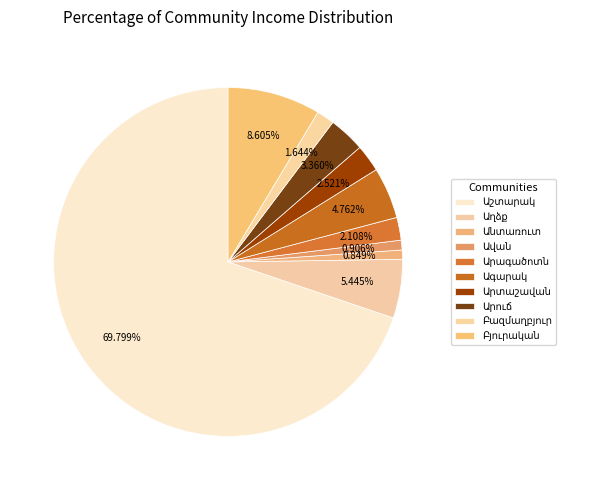

Is the sum of Աշտարակ and Արագածոտն greater than half?

Yes